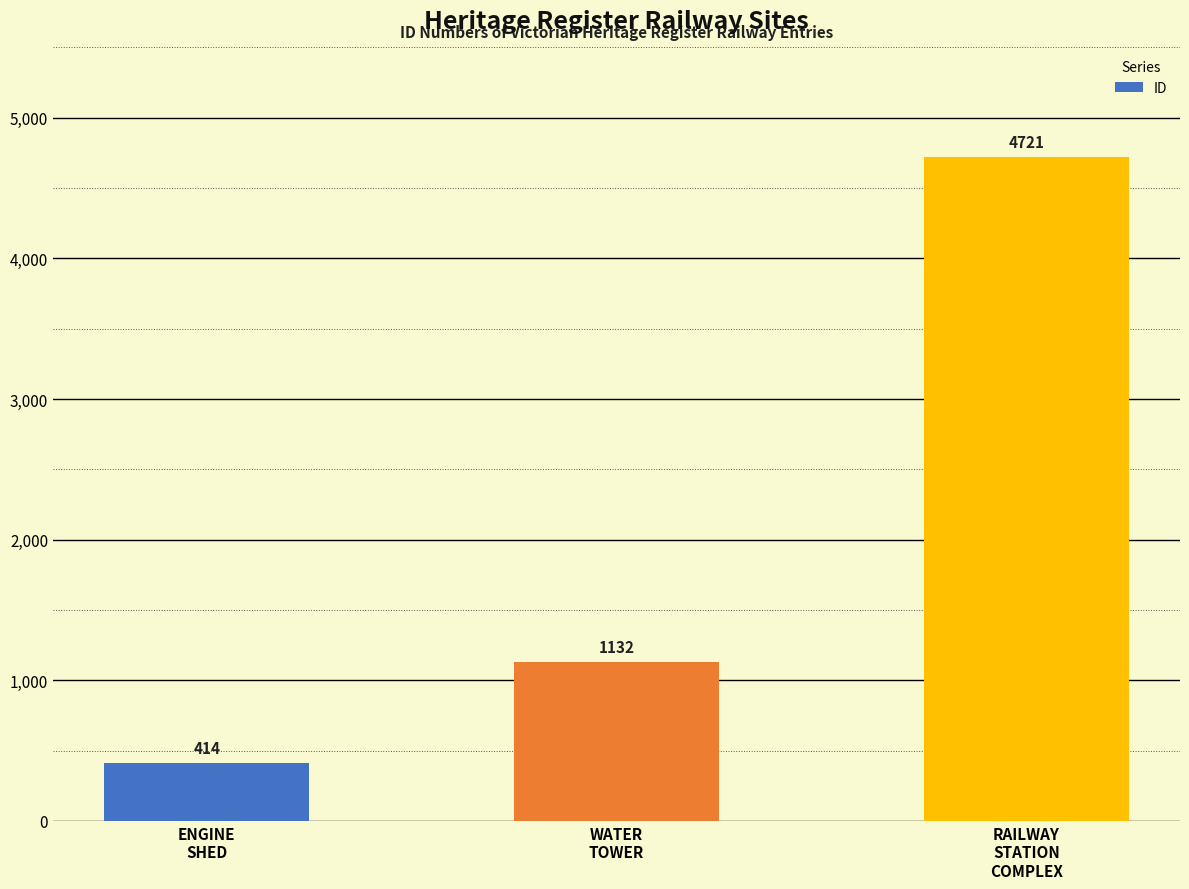

What is the label of the 1st bar from the right?

RAILWAY
STATION
COMPLEX